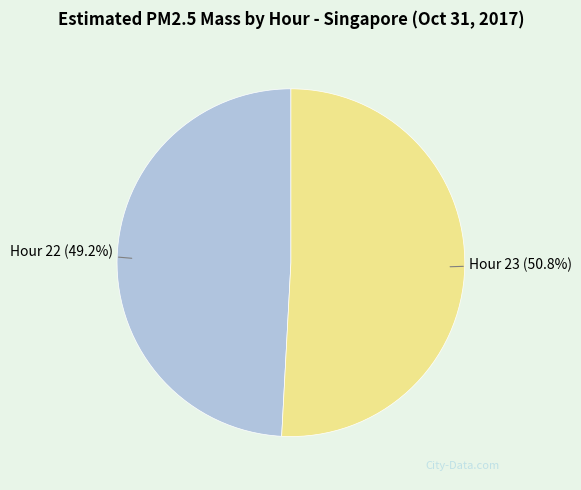

Is there any slice that represents more than half of the pie?

Yes